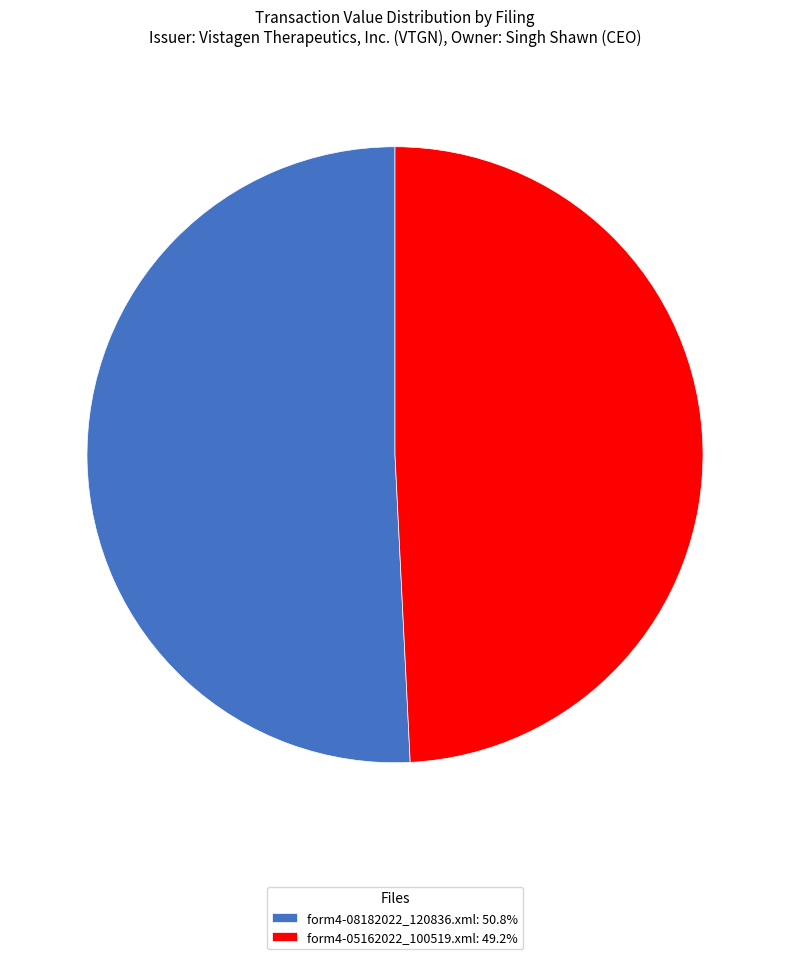

Rank the categories by value from lowest to highest.

form4-05162022_100519.xml, form4-08182022_120836.xml